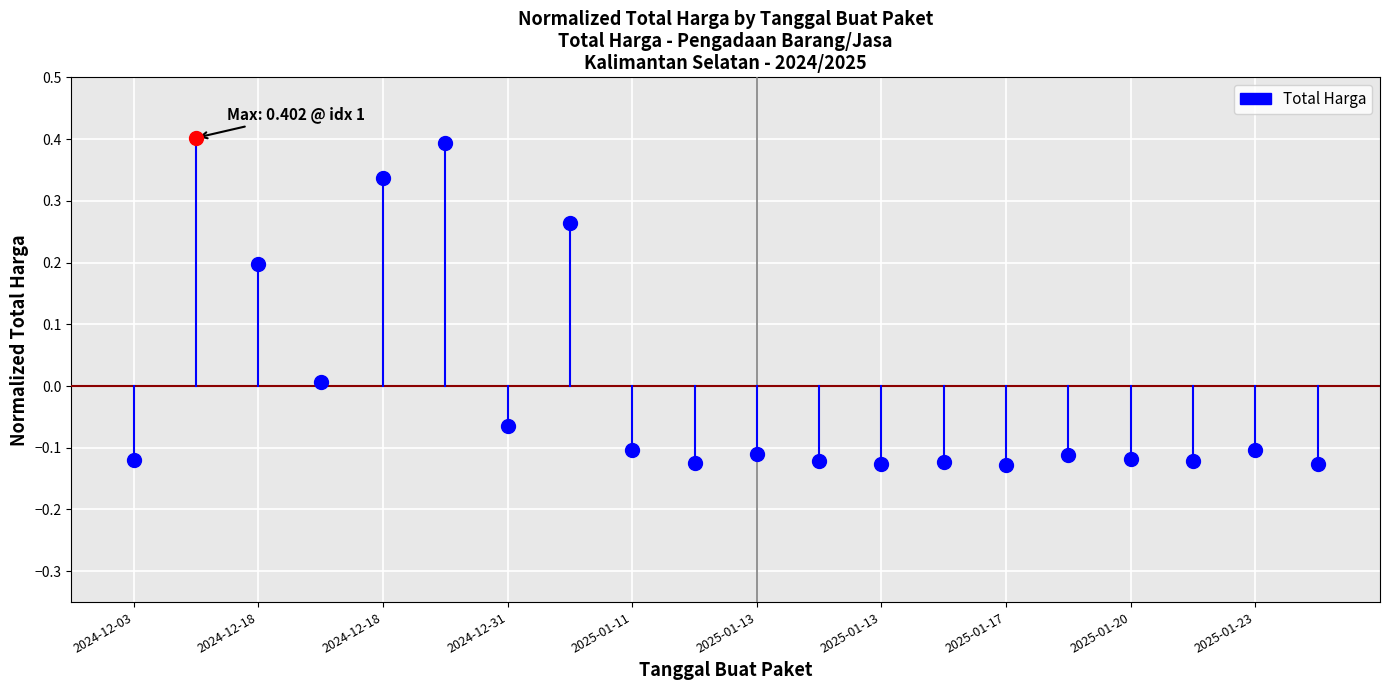

What is the sum of all values?

-0.1